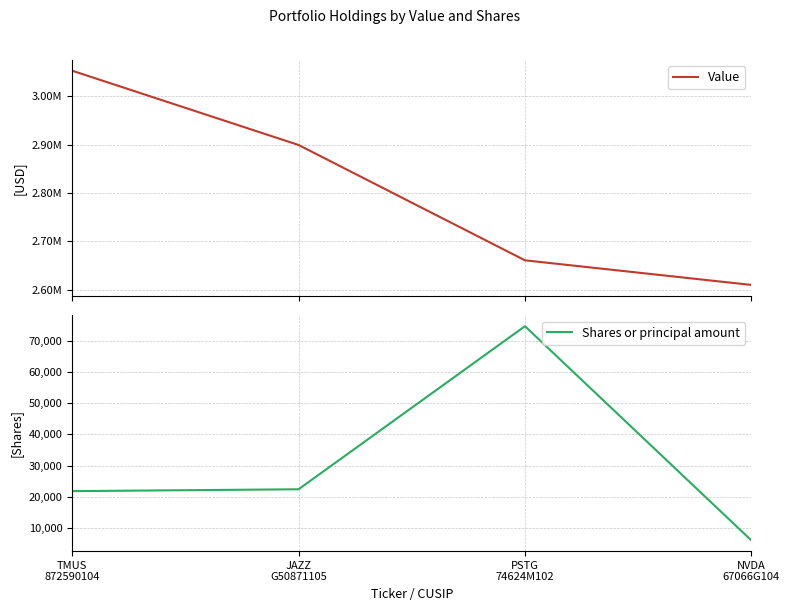

Reading left to right, list all the values displayed in this chart.

Value: 3053090	2899456	2660814	2609940
Shares or principal amount: 21800	22400	74700	6000